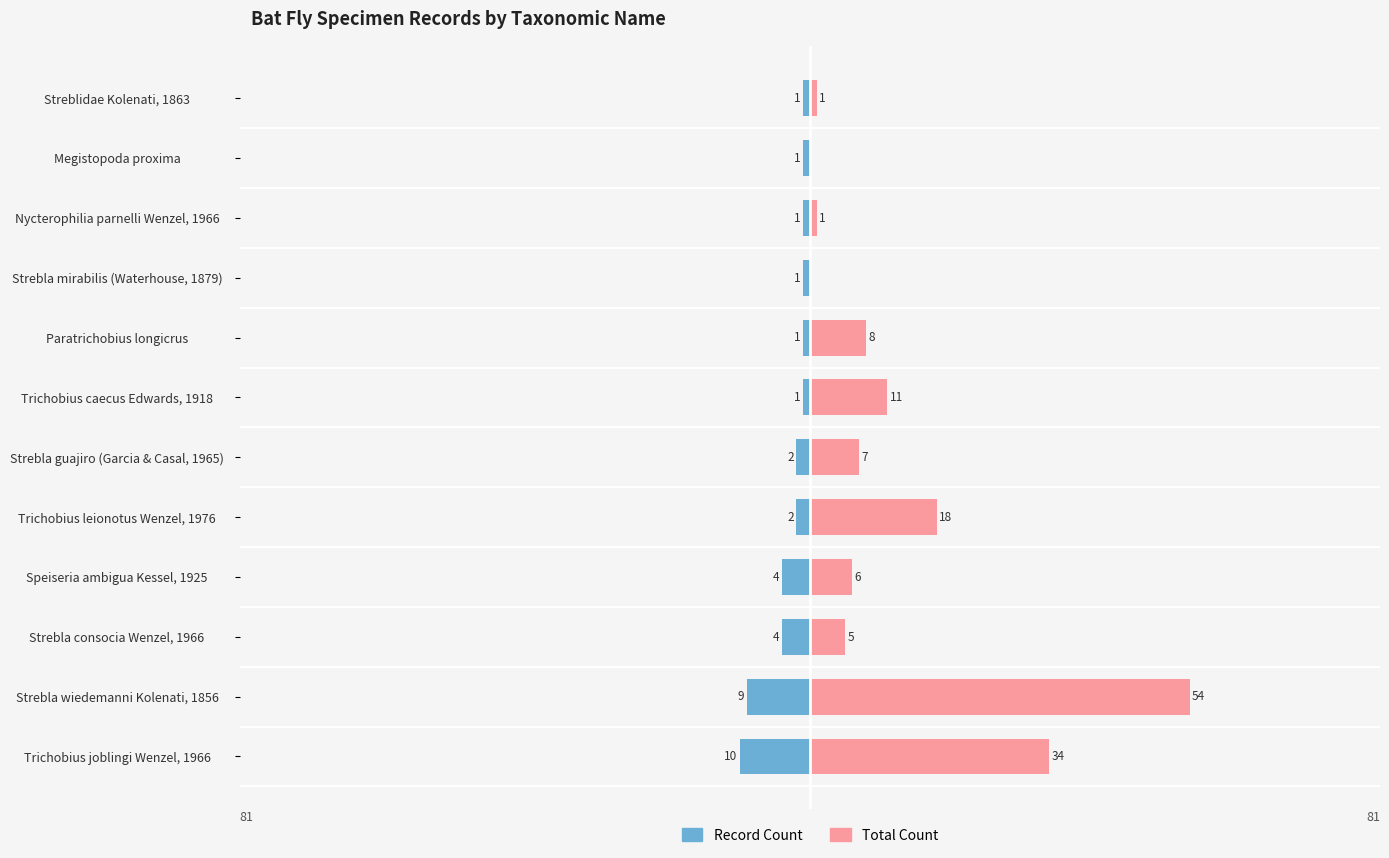

How many data points in Record Count are less than -1?

6